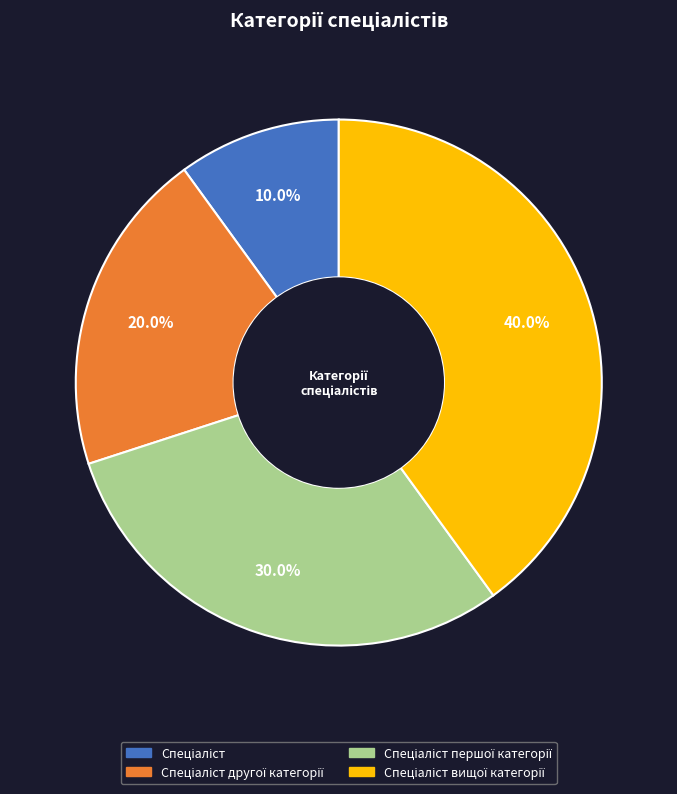

Is there any slice that represents more than half of the pie?

No